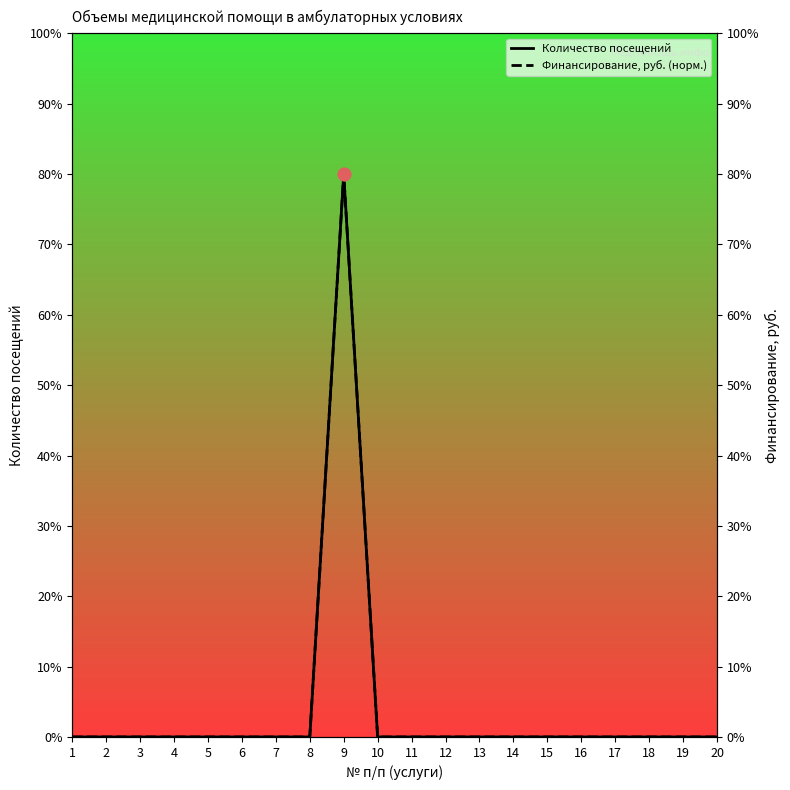

Which series contains the highest Y value?

Количество посещений